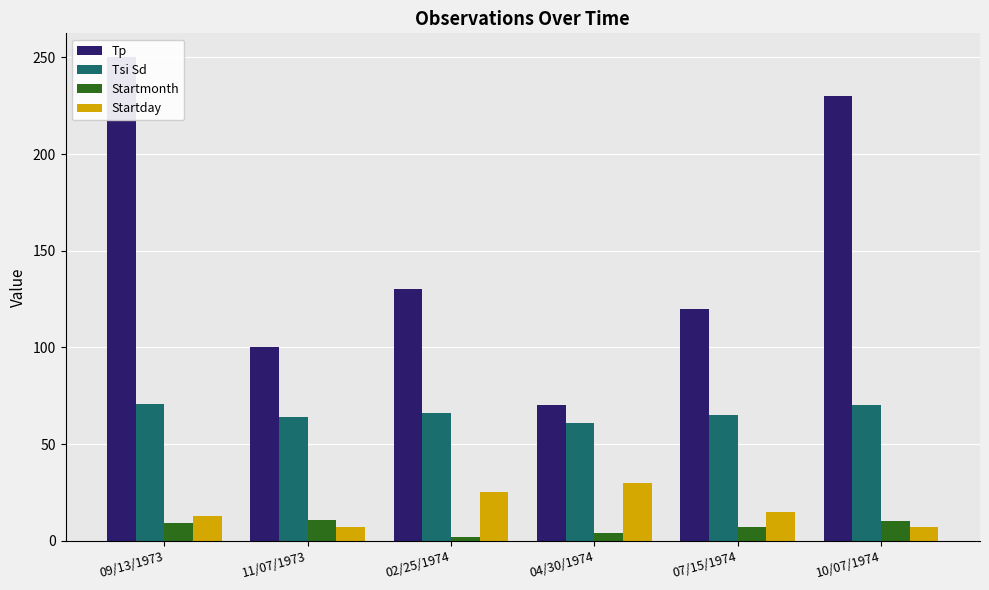

Rank the series at 04/30/1974 from lowest to highest value.

Startmonth, Startday, Tsi Sd, Tp